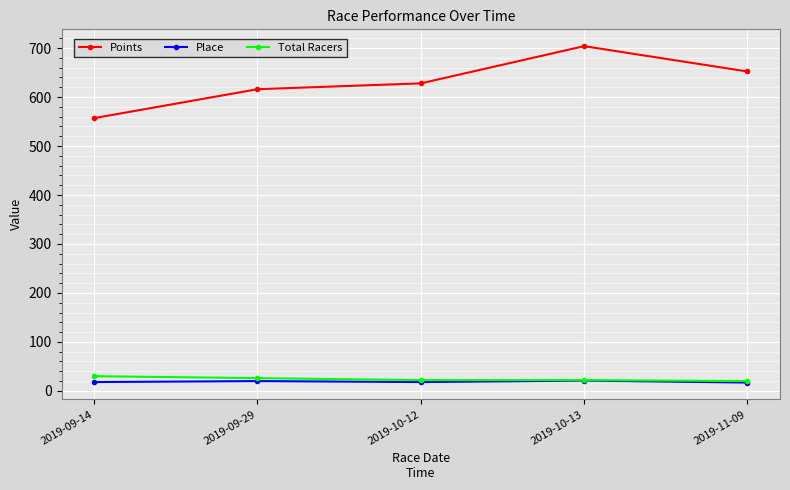

True or false: Total Racers has more than 2 points higher than both neighbors.

False